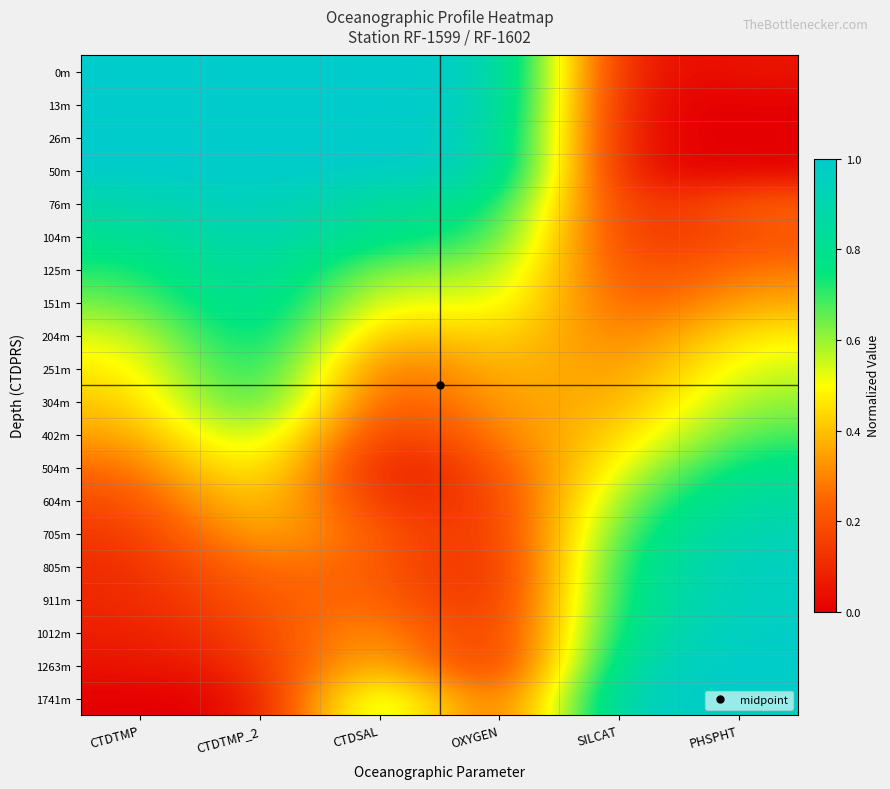

Which series has the largest total across all categories?

0m